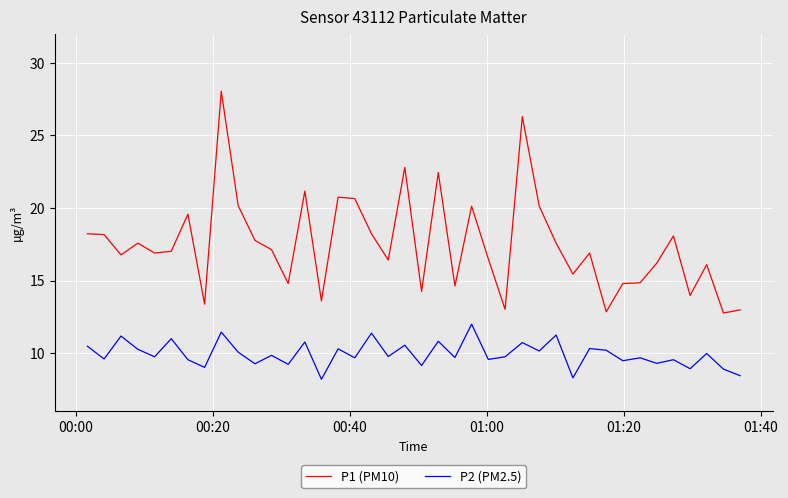

True or false: P1 (PM10) and P2 (PM2.5) intersect in this chart.

False